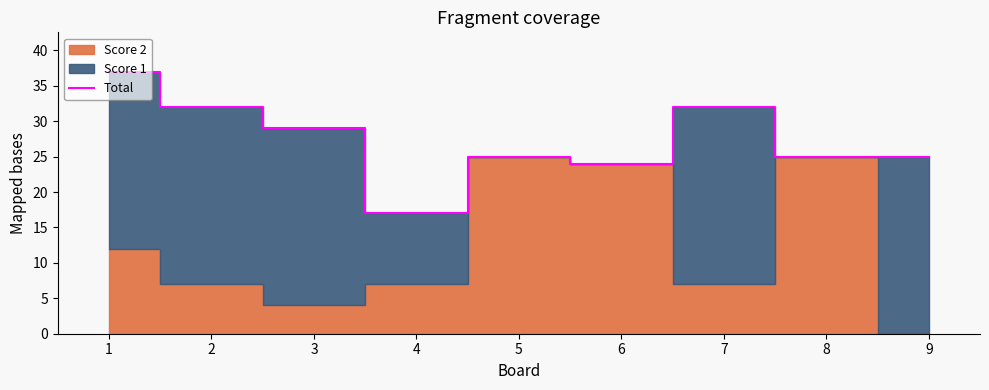

What is the minimum value for Total?

17